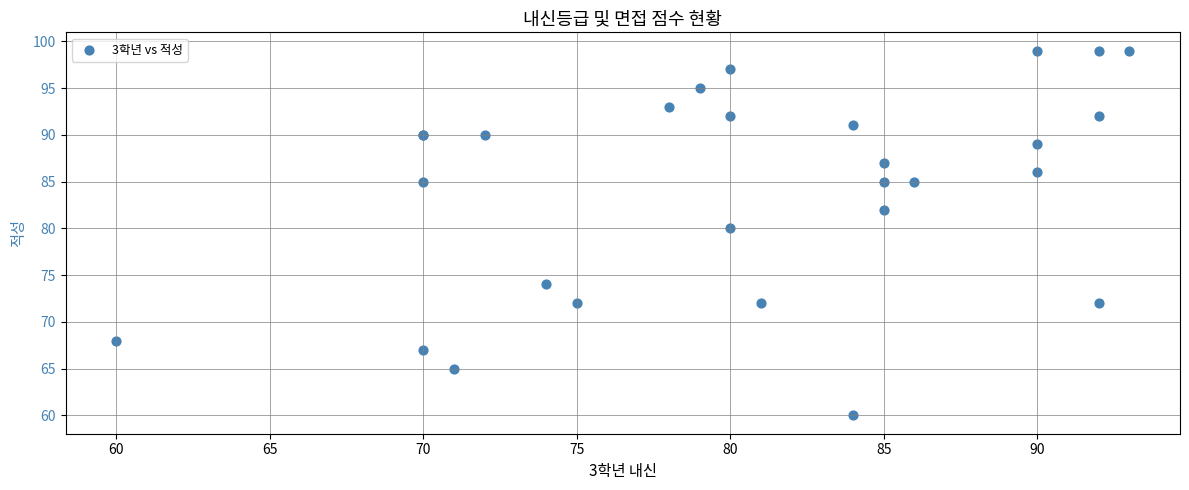

What Y value in the scatter plot is closest to 79?

80